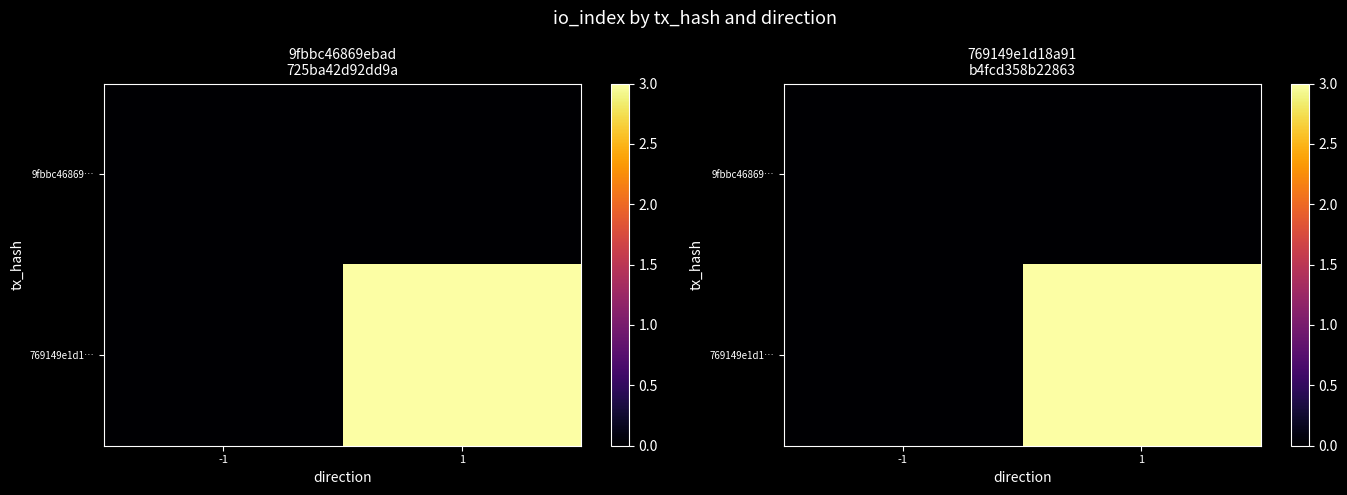

What is the spread (max minus min) of values at 1?

3